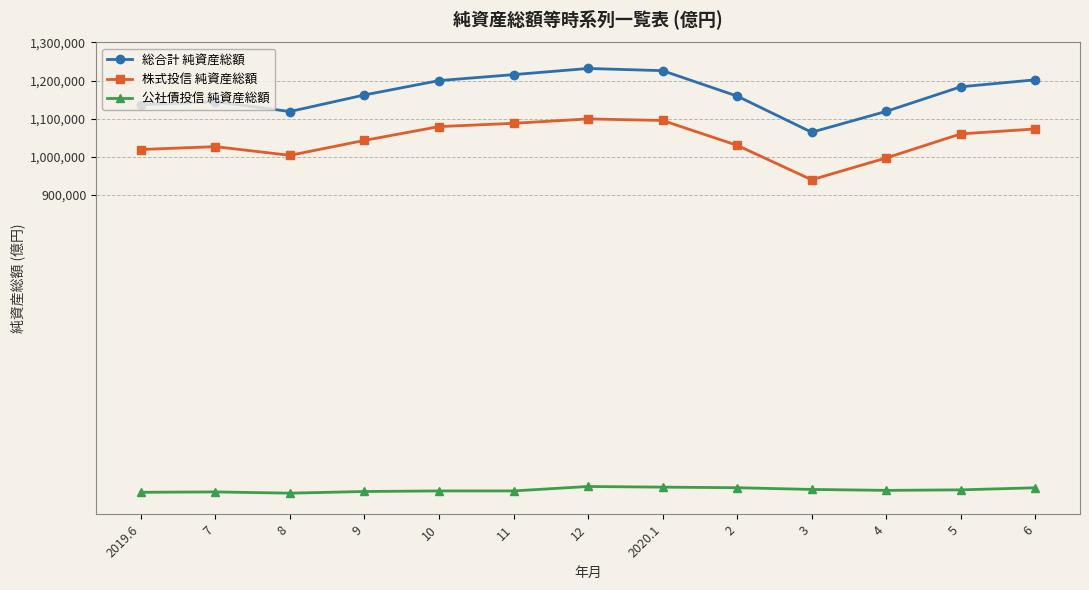

Rank the series at 2019.6 from lowest to highest value.

公社債投信 純資産総額, 株式投信 純資産総額, 総合計 純資産総額